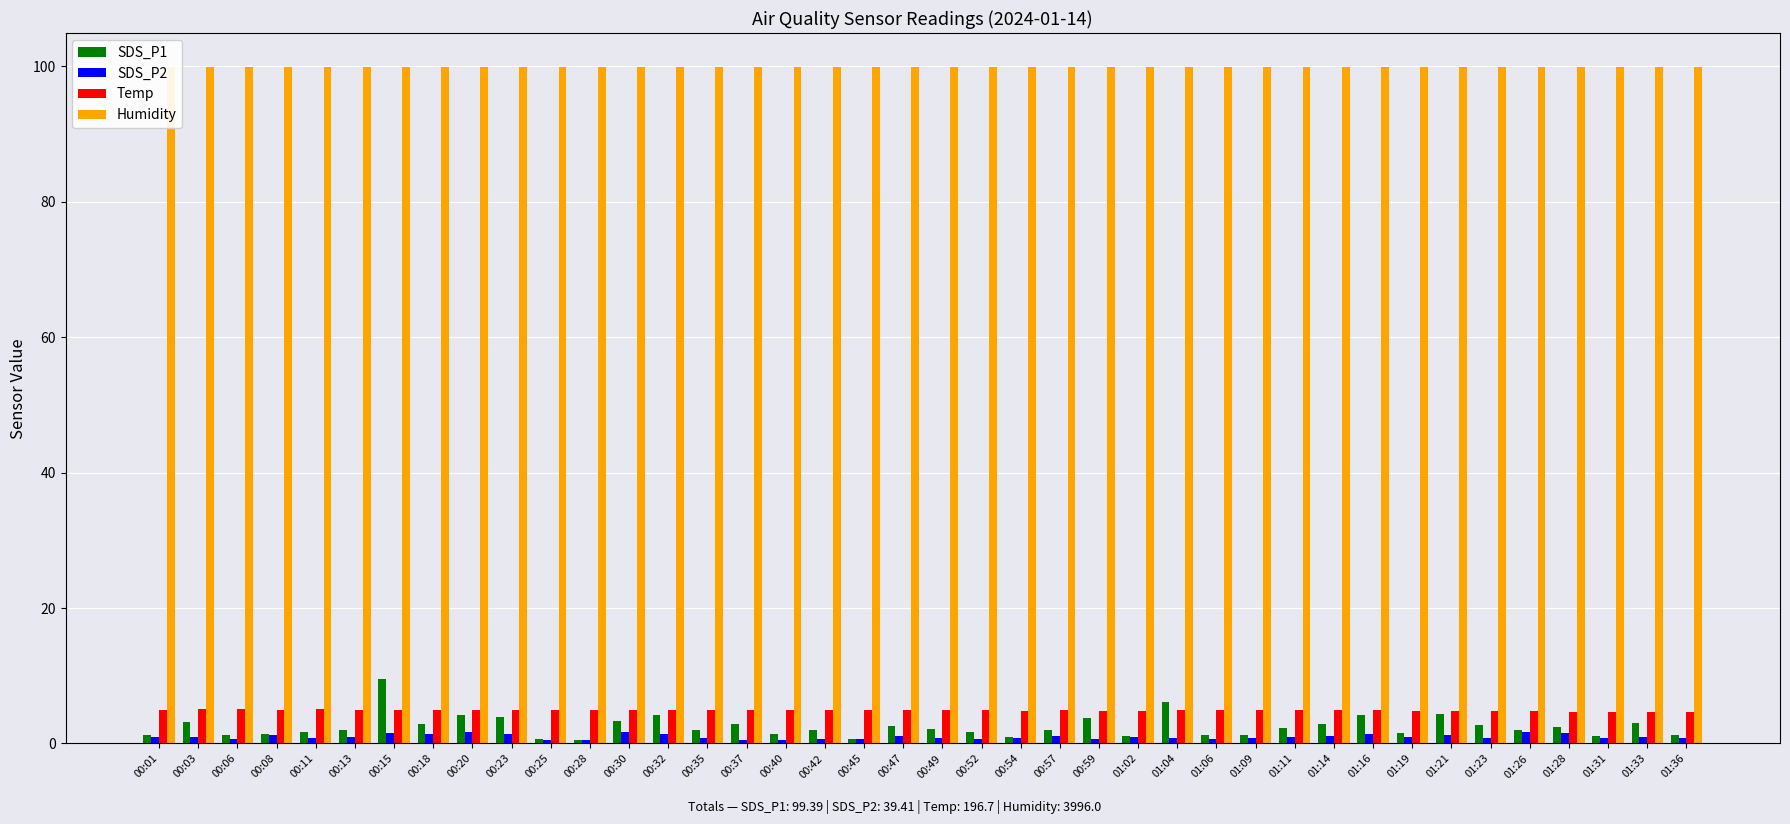

Where is SDS_P2 nearest to the value 1?

00:03